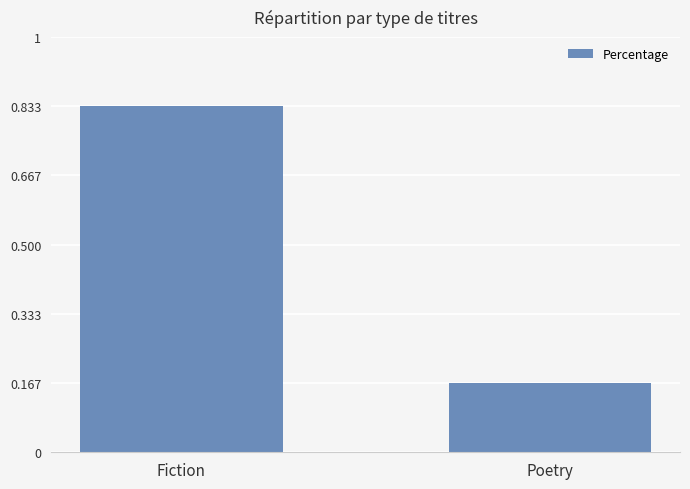

The value at Poetry is 0.1. True or false?

False